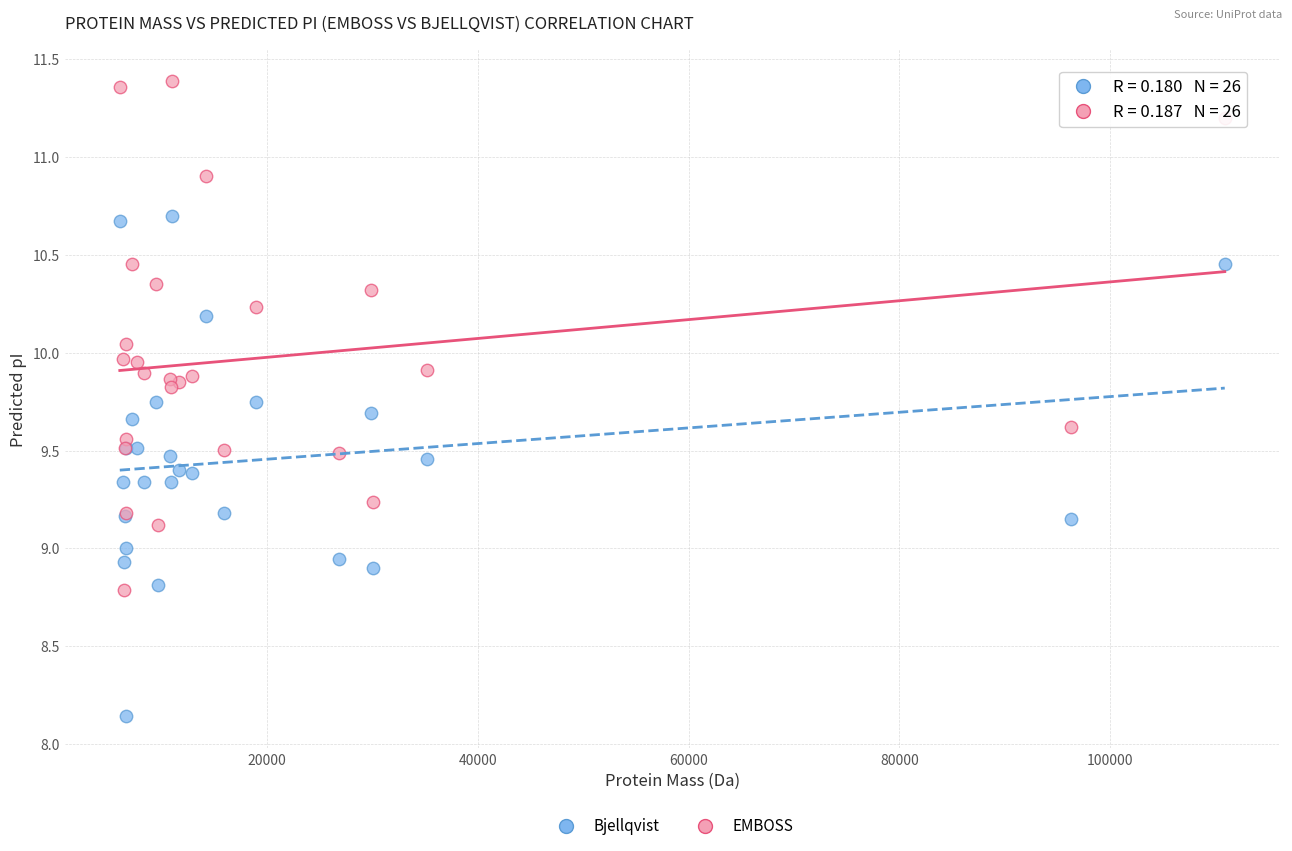

What is the X range (max minus min) for the scatter plot?

104877.2